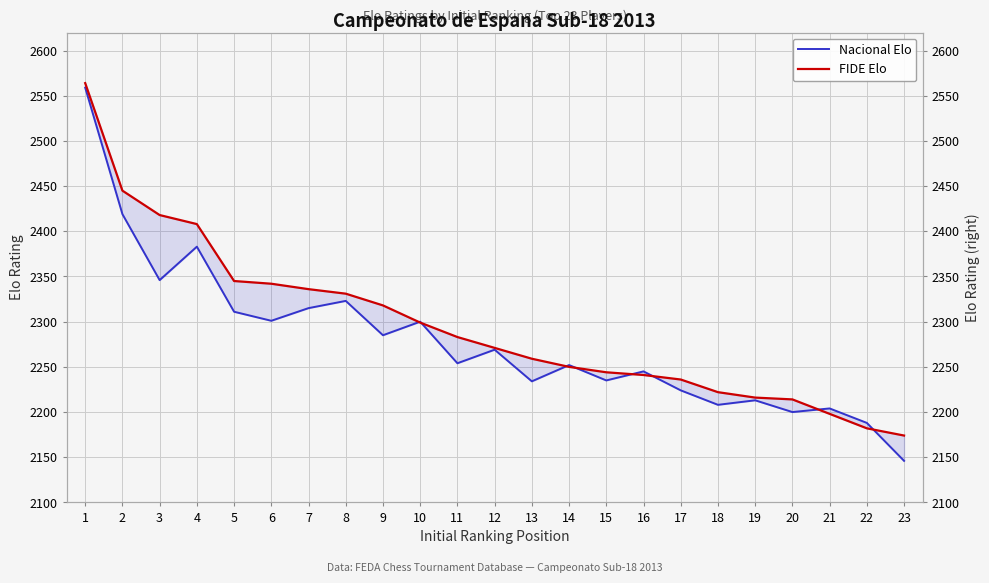

Reading right to left, list all the values displayed in this chart.

Nacional Elo: 2146	2188	2204	2200	2213	2208	2224	2245	2235	2252	2234	2269	2254	2300	2285	2323	2315	2301	2311	2383	2346	2419	2559
FIDE Elo: 2174	2182	2198	2214	2216	2222	2236	2241	2244	2250	2259	2271	2283	2299	2318	2331	2336	2342	2345	2408	2418	2445	2564